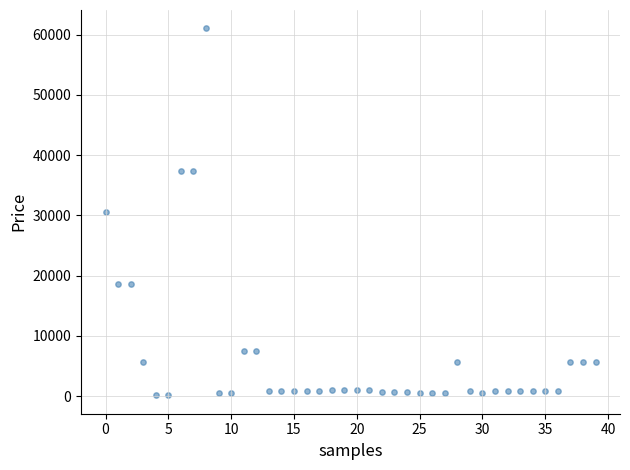

What is the range of Y values (max minus min)?

60911.4